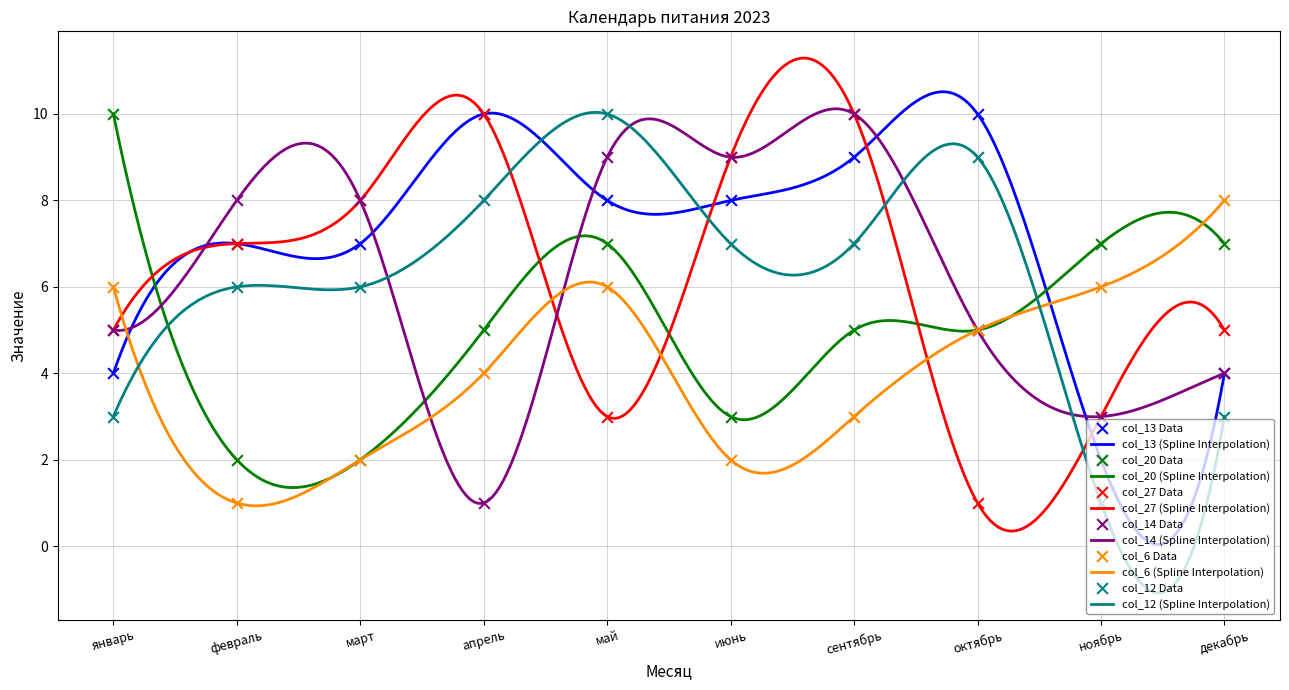

What are all the series names shown in the legend?

col_13, col_20, col_27, col_14, col_6, col_12